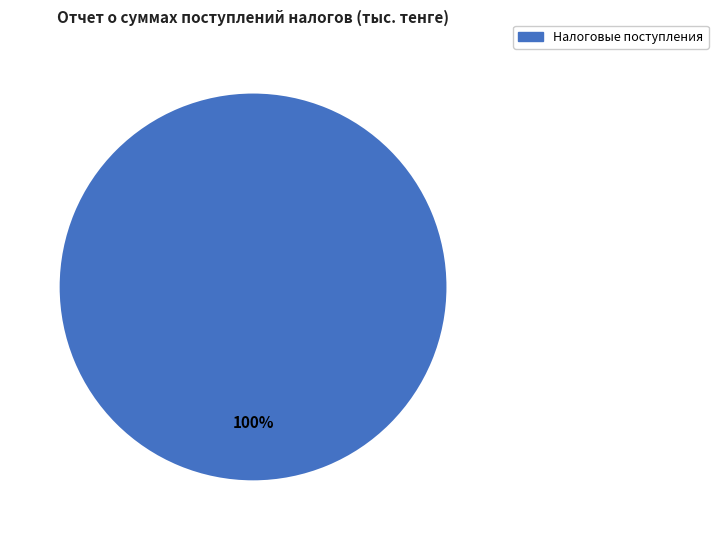

Is there any slice that represents more than half of the pie?

Yes